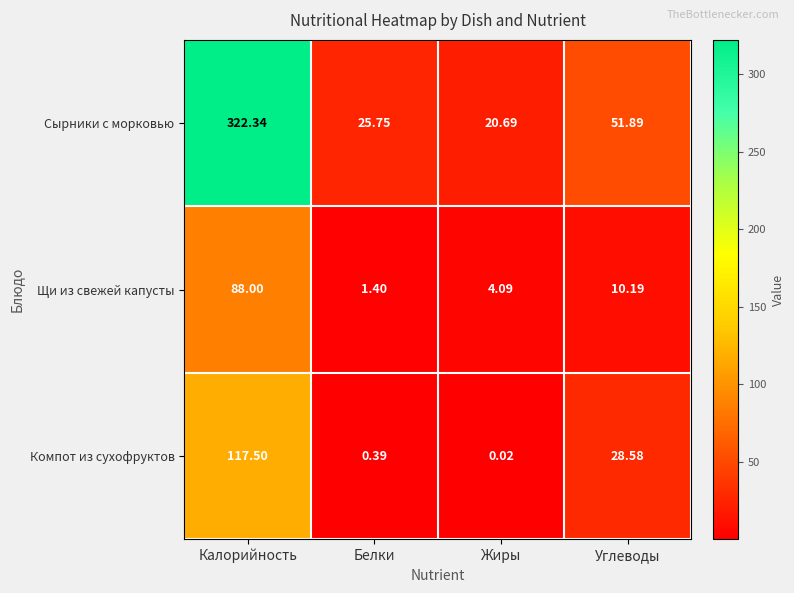

Where is Компот из сухофруктов nearest to the value 58?

Углеводы